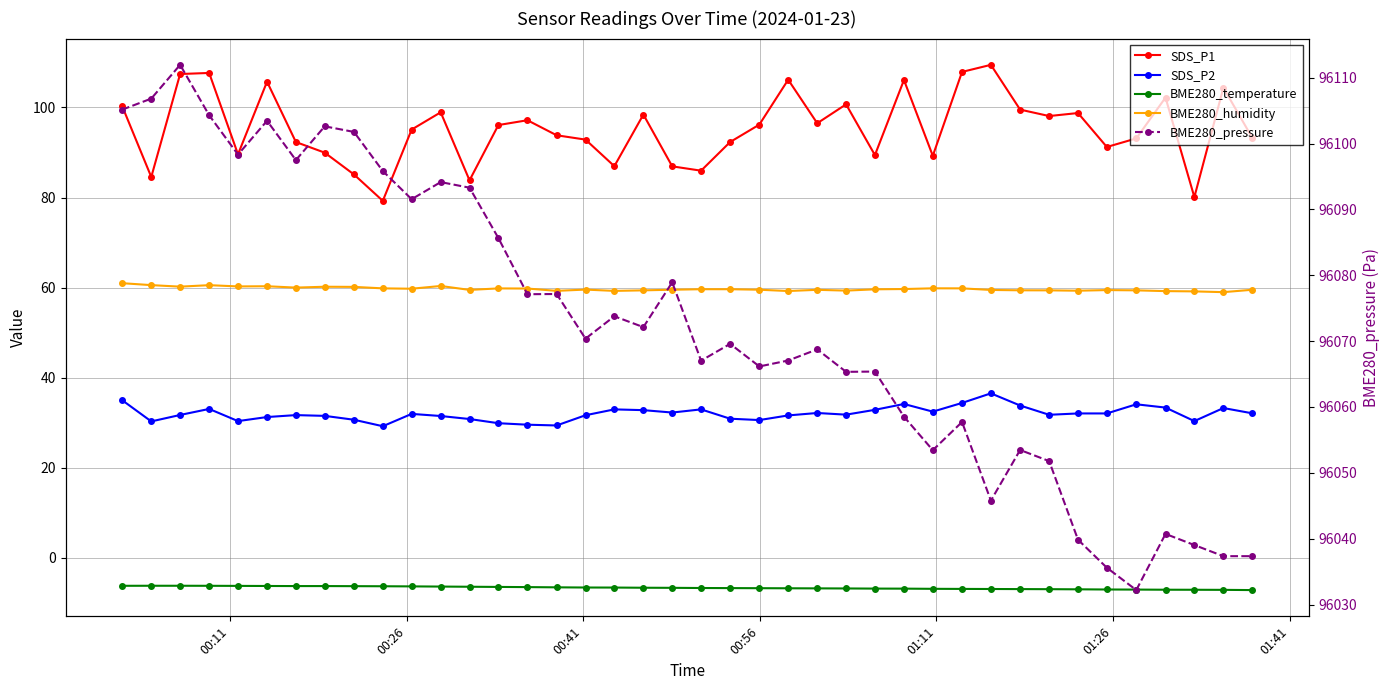

True or false: BME280_humidity and BME280_pressure intersect in this chart.

False